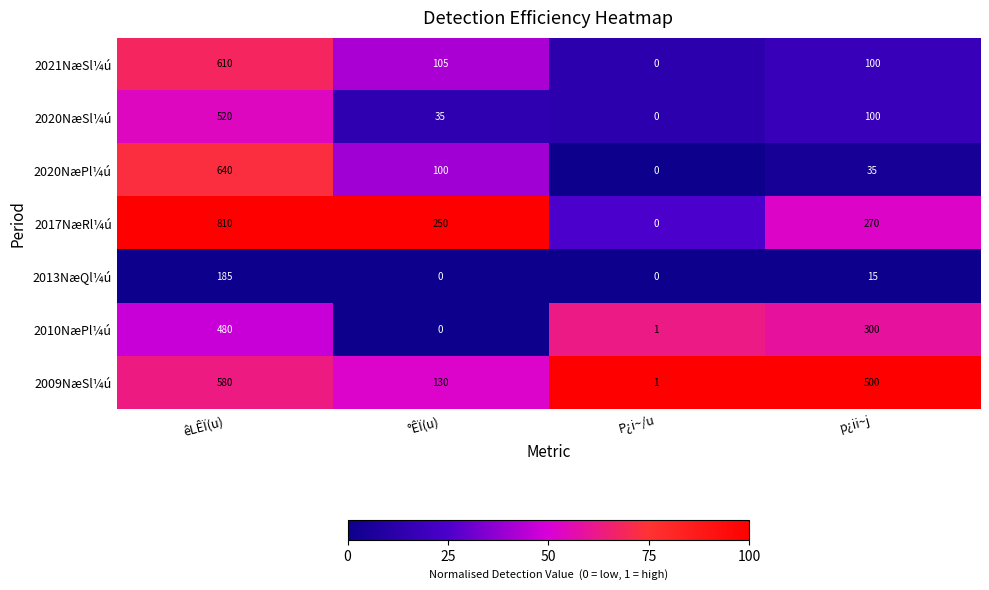

At how many categories does at least one series exceed 0?

4